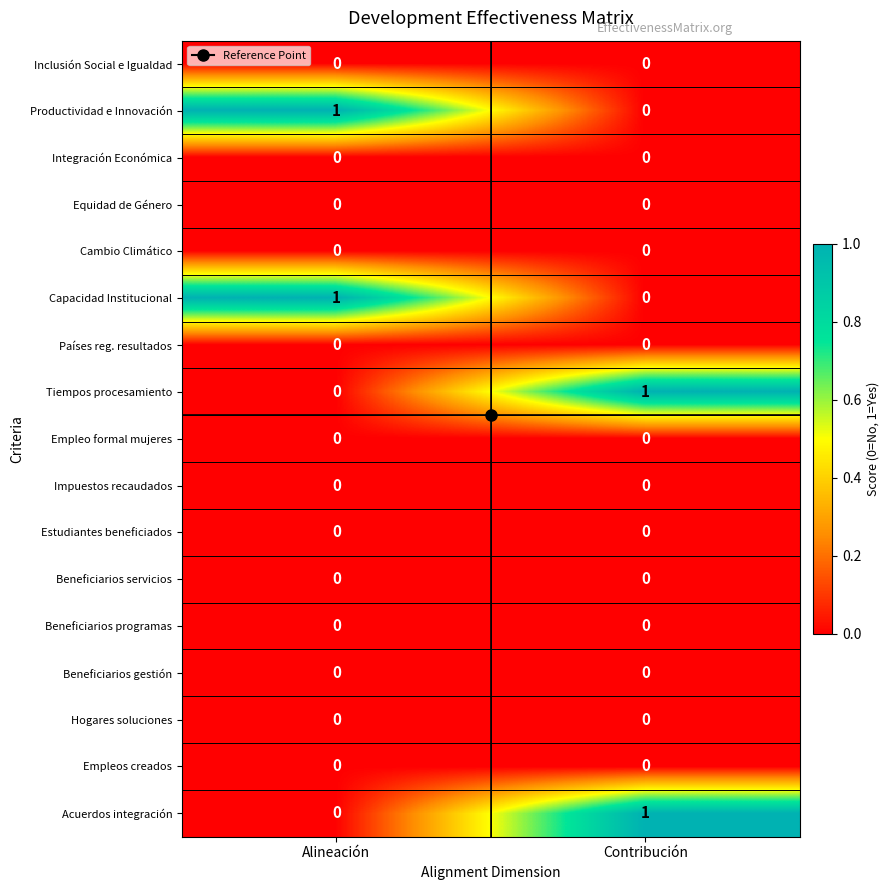

Rank the categories by Tiempos procesamiento value from highest to lowest.

Contribución, Alineación